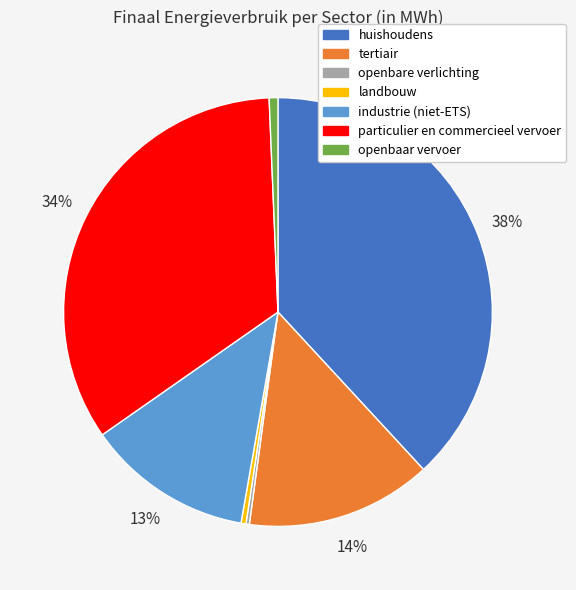

Is the sum of industrie (niet-ETS) and openbaar vervoer greater than half?

No